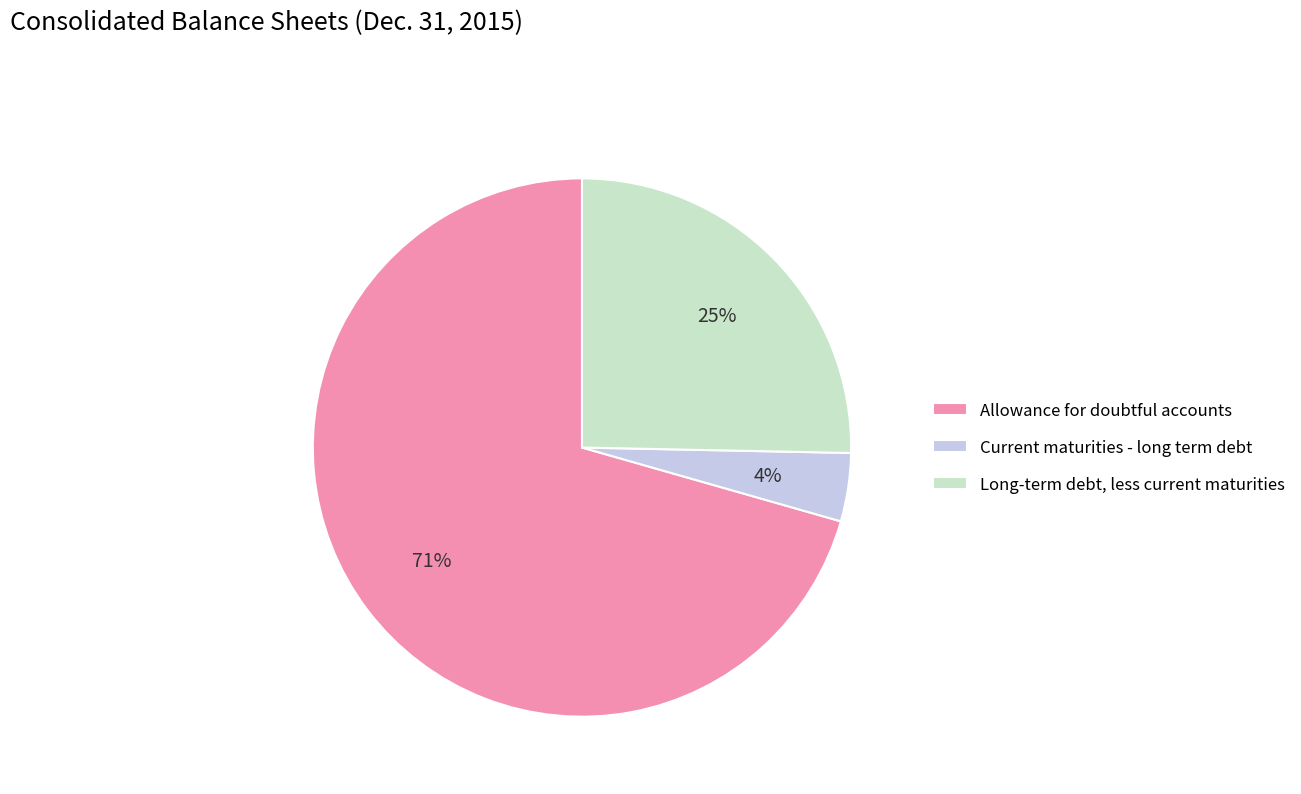

What is the smallest slice in the pie chart?

Current maturities - long term debt